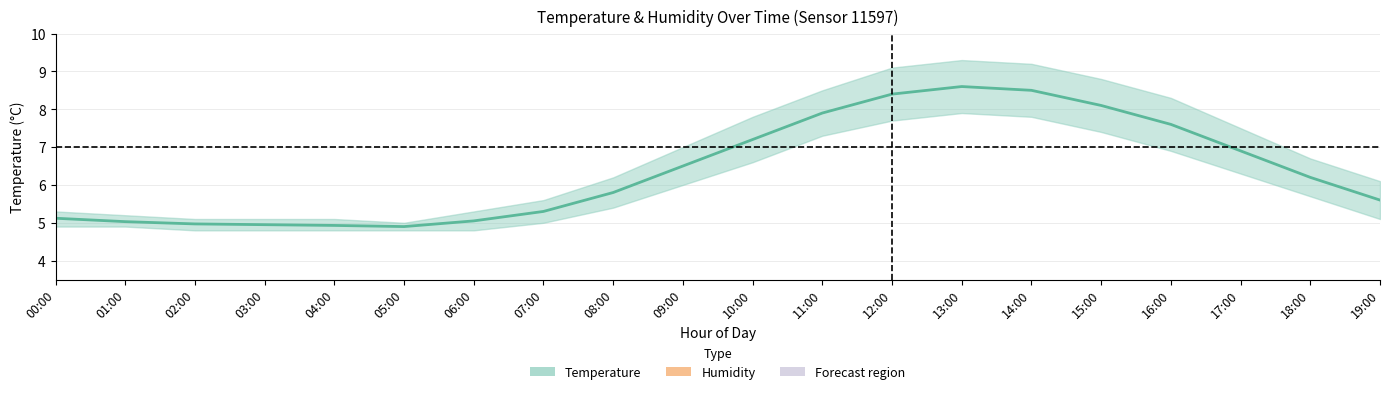

Which series has the largest total across all categories?

Temperature (°C)